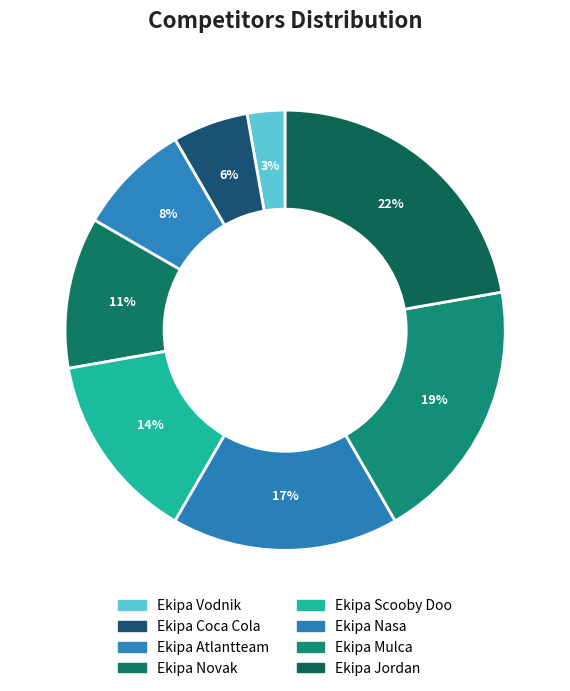

Combined, what portion of the pie is Ekipa Novak and Ekipa Jordan?

33.3%